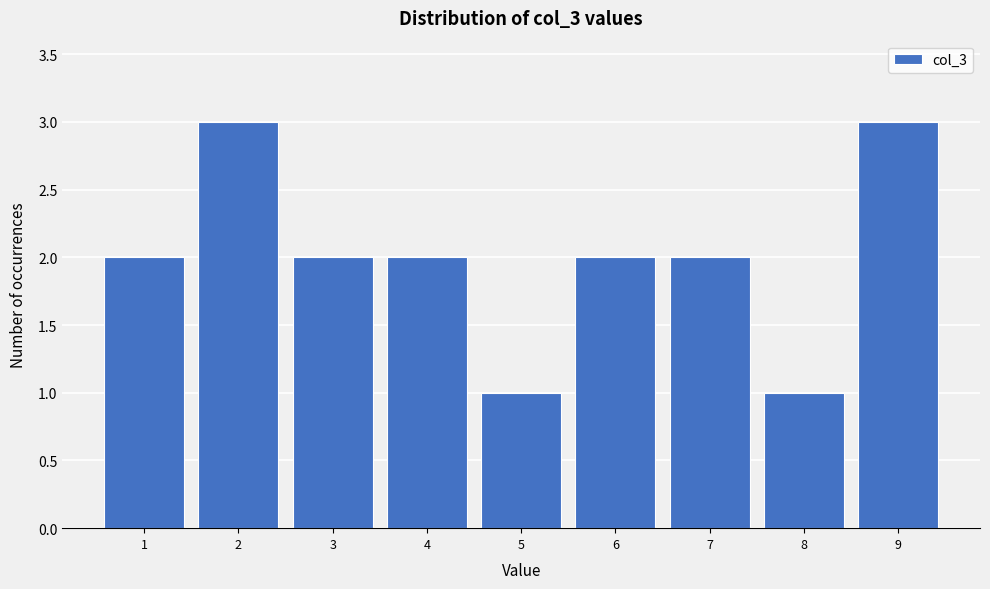

How tall is the bar that spans 7.5 to 8.5 on the x-axis? The values are not printed on the chart, so give them approximately, as read against the axis.

1